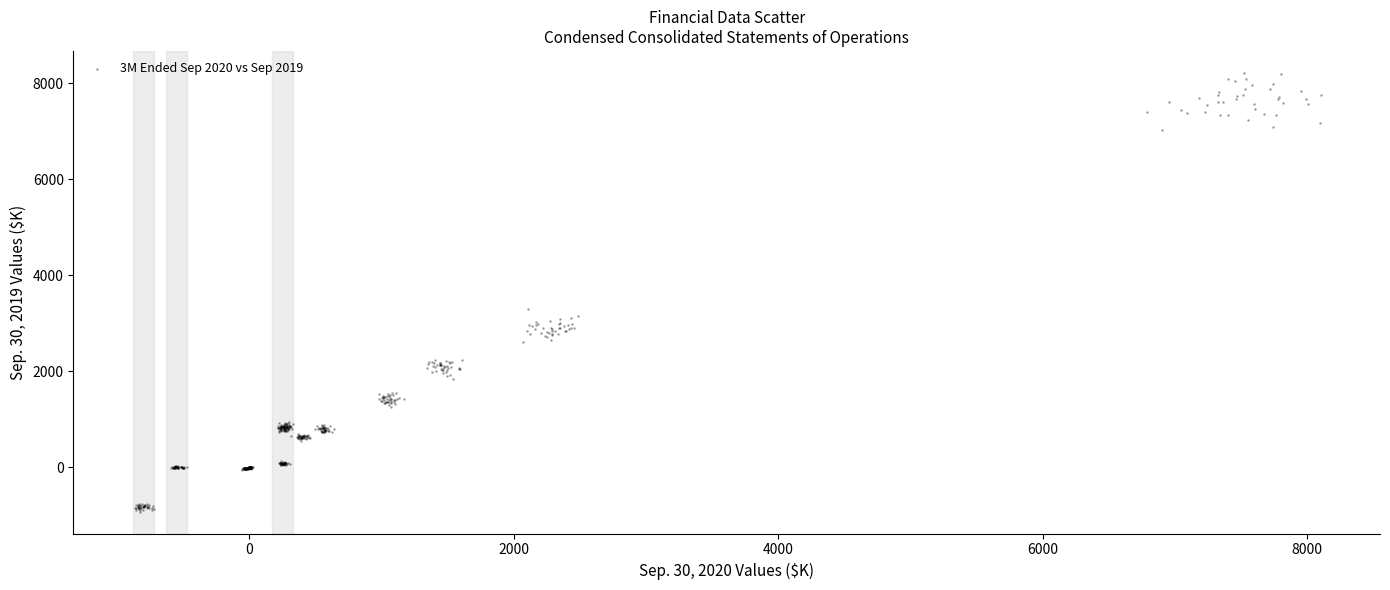

What Y value in the scatter plot is closest to 3647?

3298.0